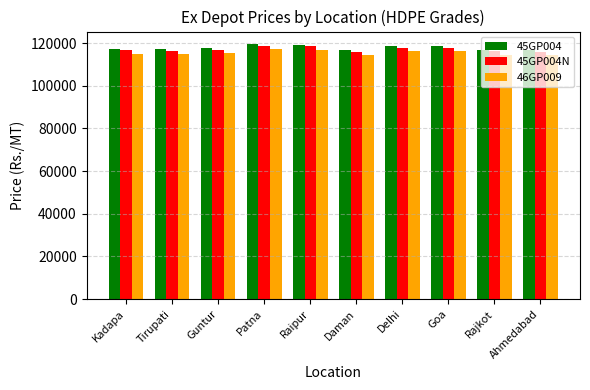

What is the approximate value of 45GP004 at Kadapa, to the nearest 10?

117470